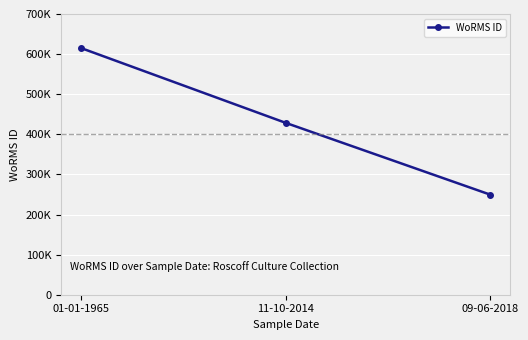

Is this an area chart (filled region under the line)?

No